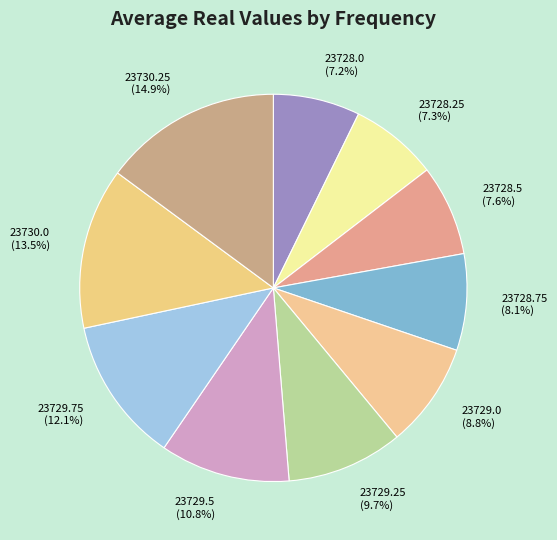

To the nearest percent, what portion does 23729.75 represent?

12%